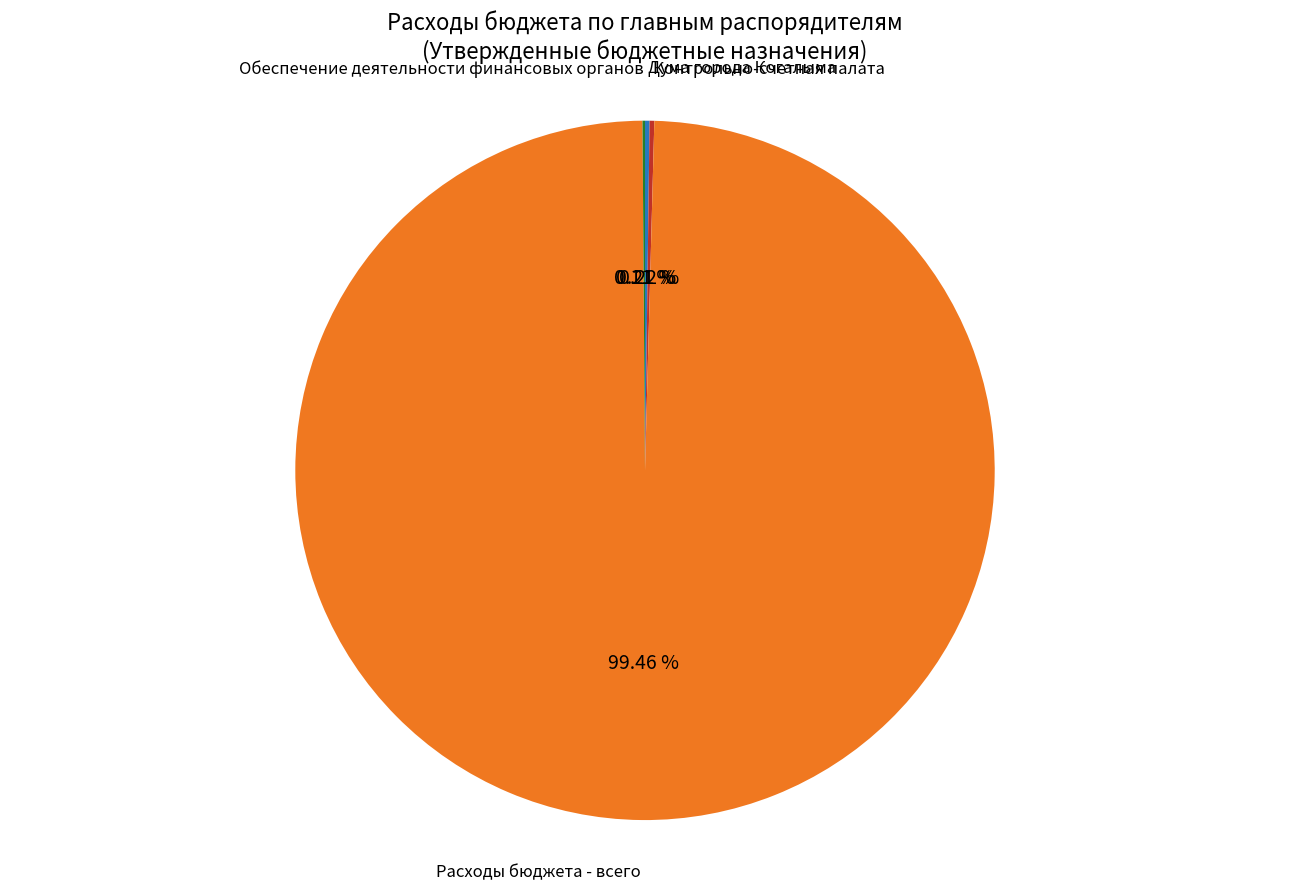

Is Расходы бюджета - всего the majority of the pie?

Yes